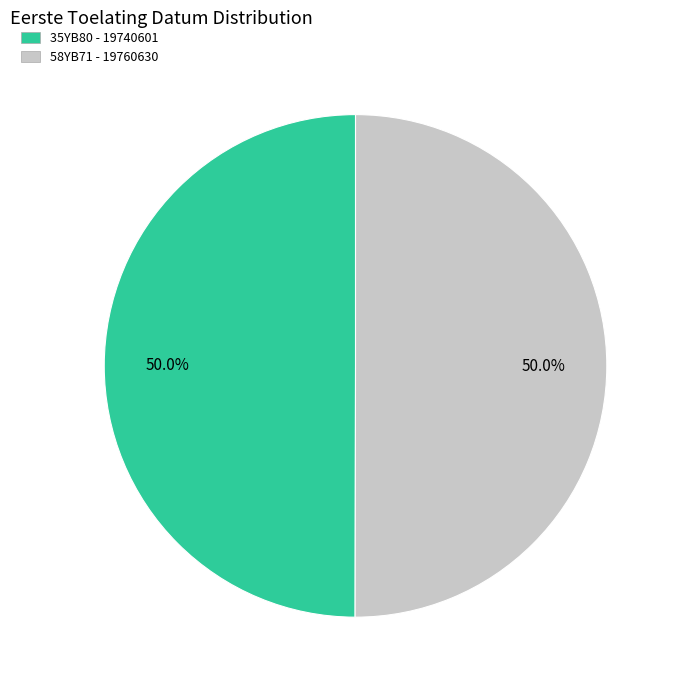

What is the ratio of the value at 35YB80 to the value at 58YB71?

1.0